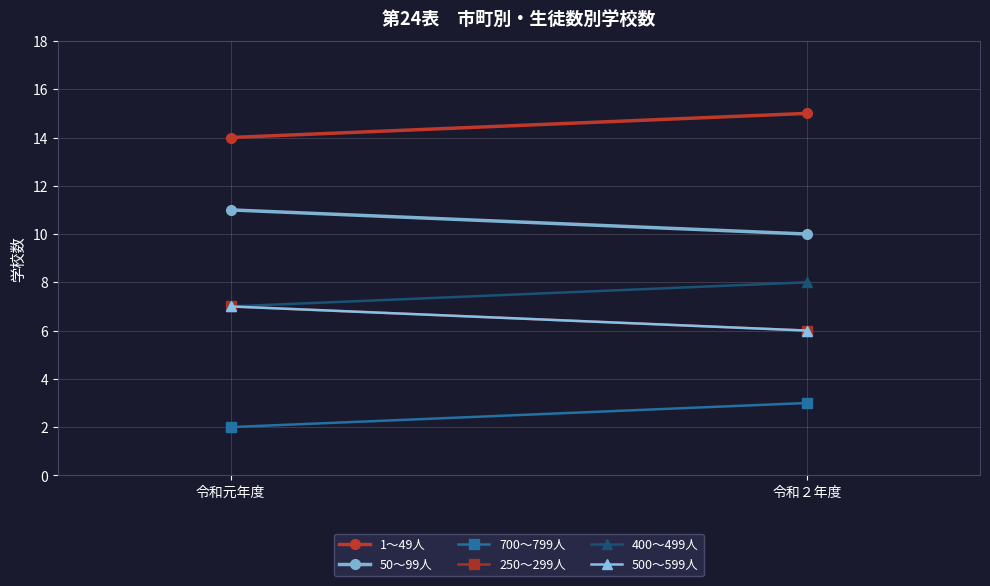

How many values in the 1～49人 series are below 15?

1